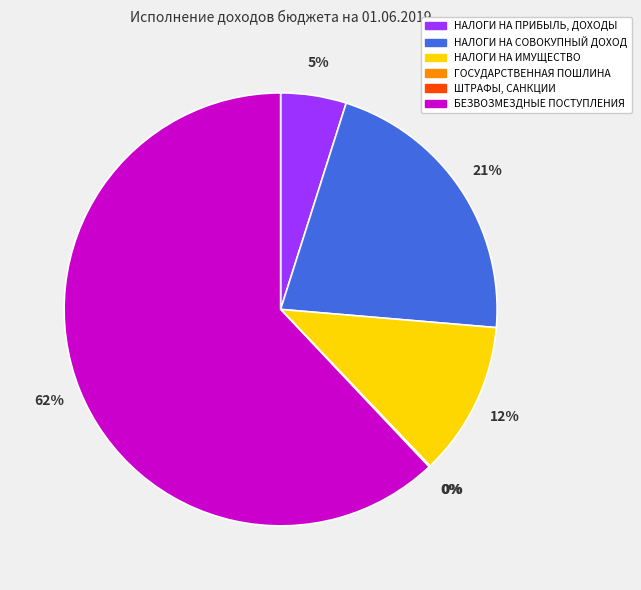

To the nearest percent, what is the average slice percentage?

17%